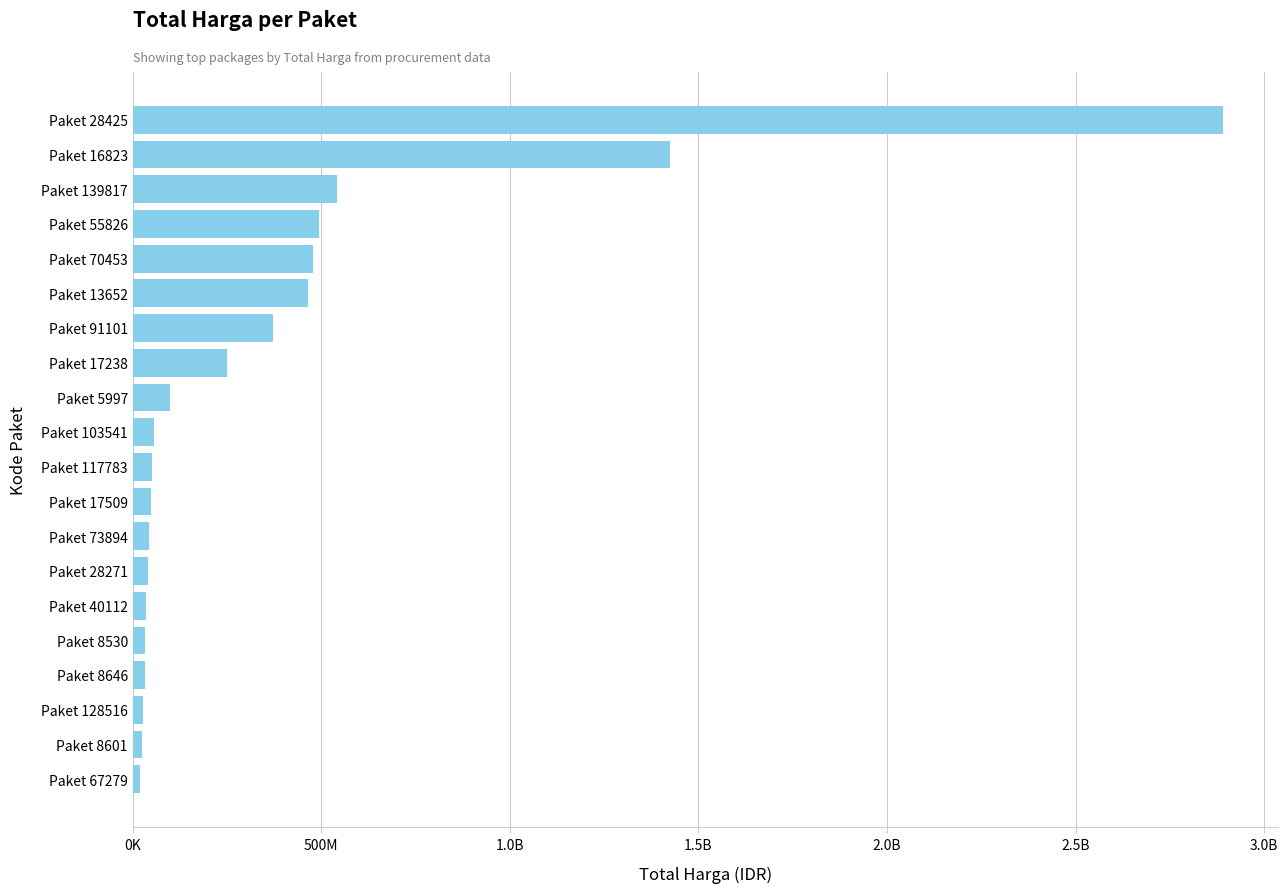

Where is the data nearest to the value 1455648500?

Paket 16823